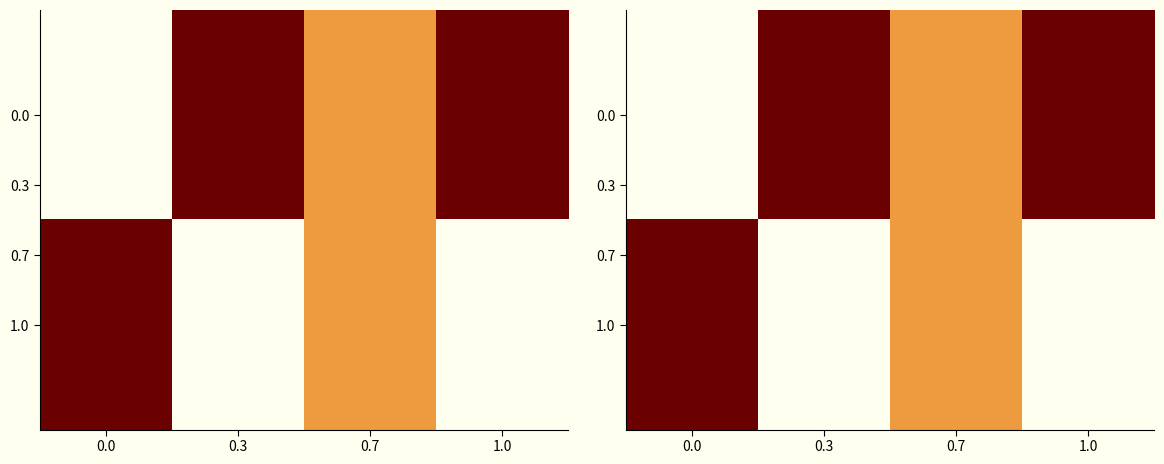

At which label is 1.0 closest to 0?

0.3